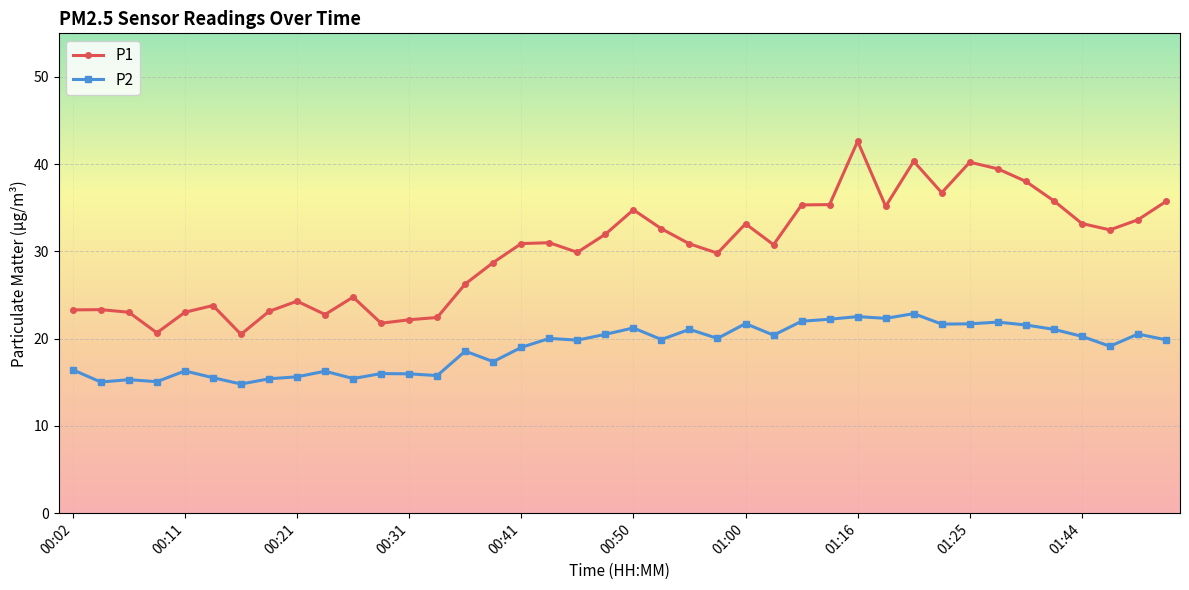

What is the sum of all P1 values?

1203.9